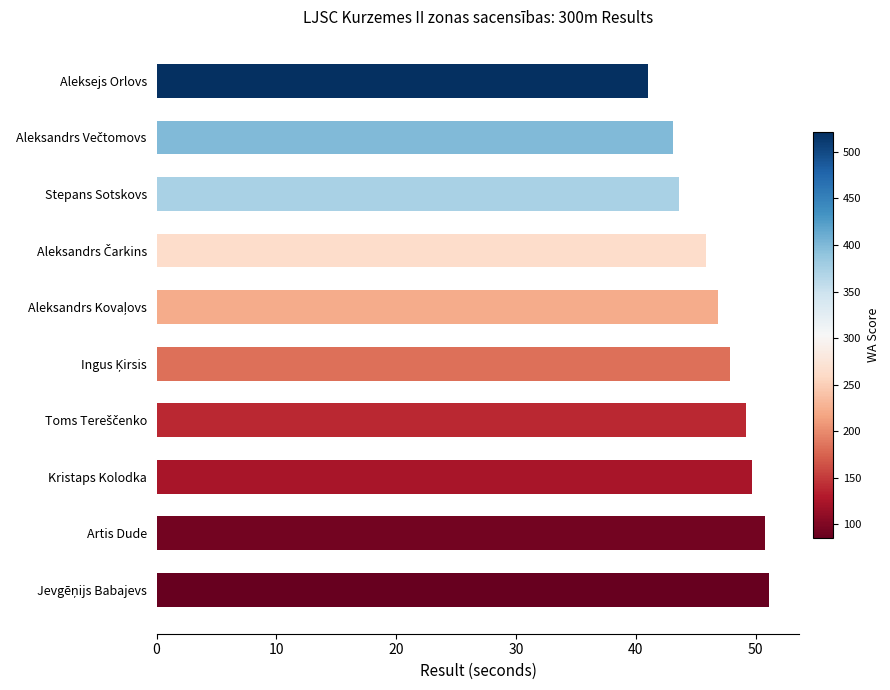

What is the greatest value displayed?

51.1